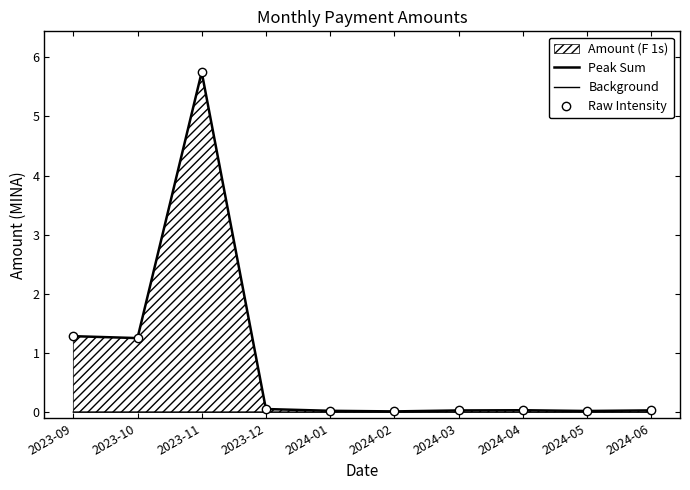

What is the average value of the Peak Sum series?

0.8